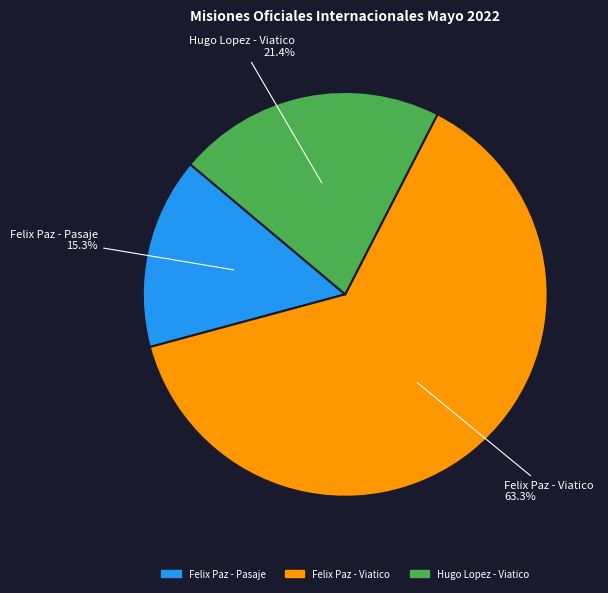

To the nearest percent, what is the difference between the Hugo Lopez - Viatico and Felix Paz - Pasaje slice percentages?

6%